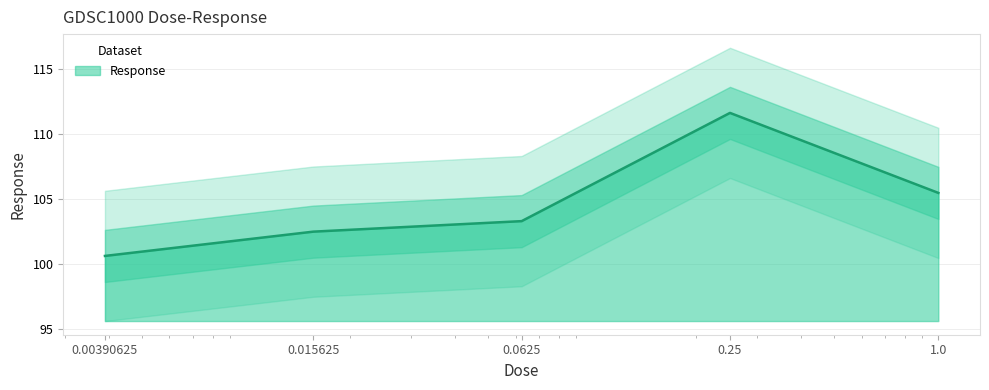

What is the maximum value shown in the chart?

111.6